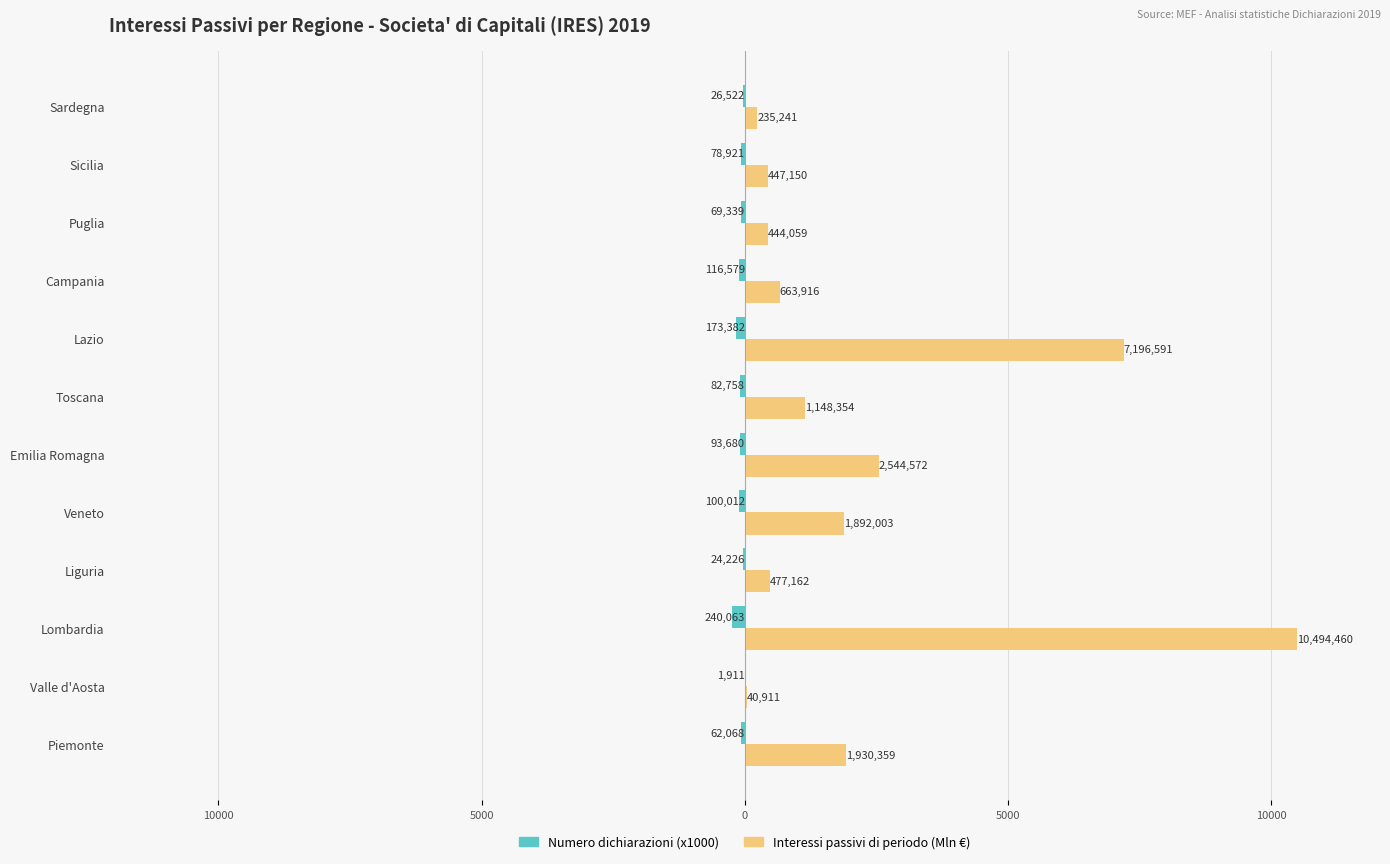

How many values in the Numero dichiarazioni (x1000) series are below -78?

7